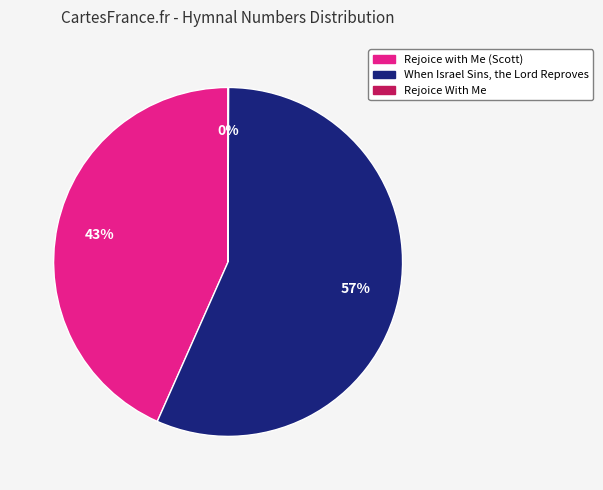

What percentage is the When Israel Sins, the Lord Reproves slice, to the nearest percent?

57%